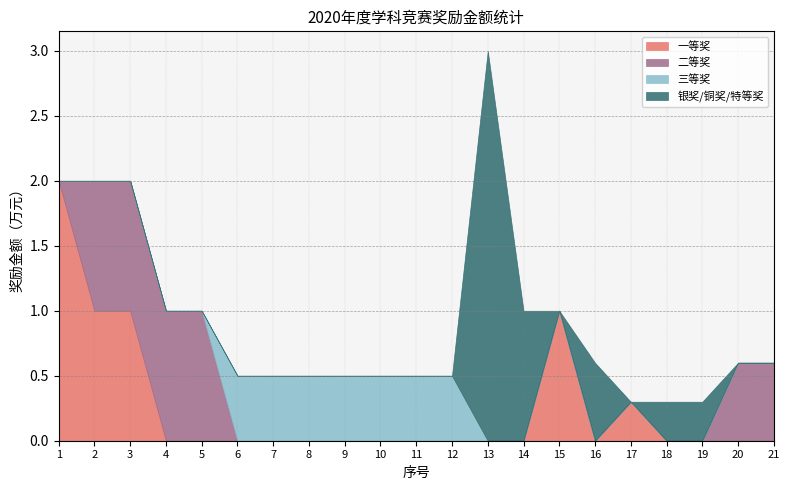

In 一等奖, how many points are lower than both neighbors (excluding endpoints)?

1